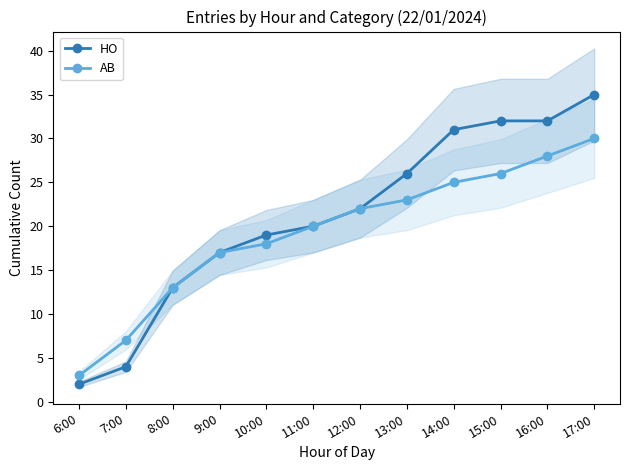

What is the maximum value shown in the chart?

35